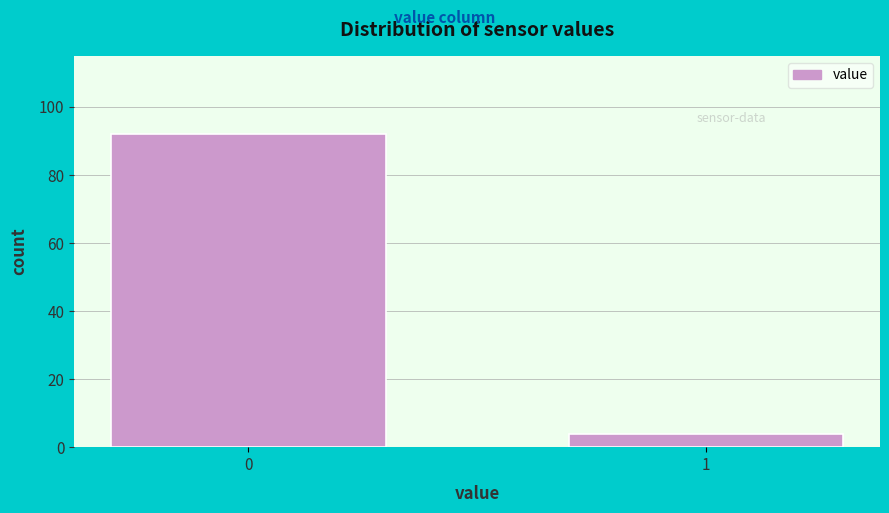

Reading left to right, transcribe all the data shown in this chart.

92	4